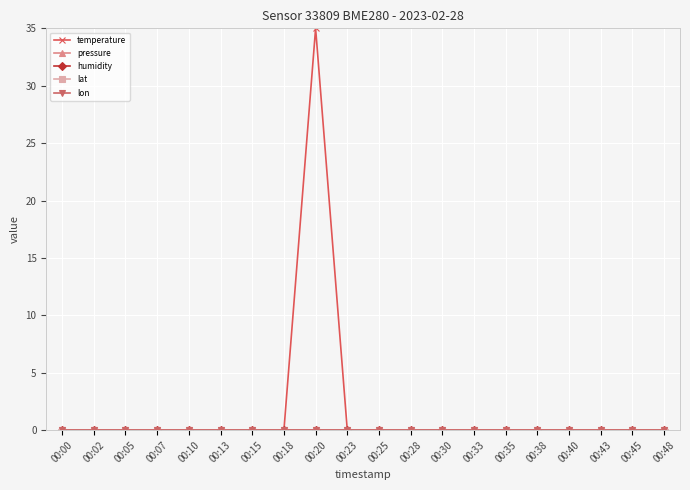

Is this an area chart (filled region under the line)?

No